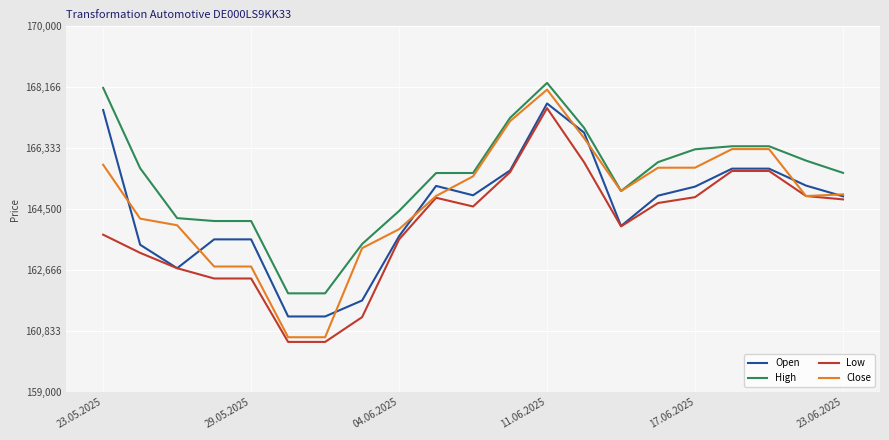

Which series has the largest total across all categories?

High